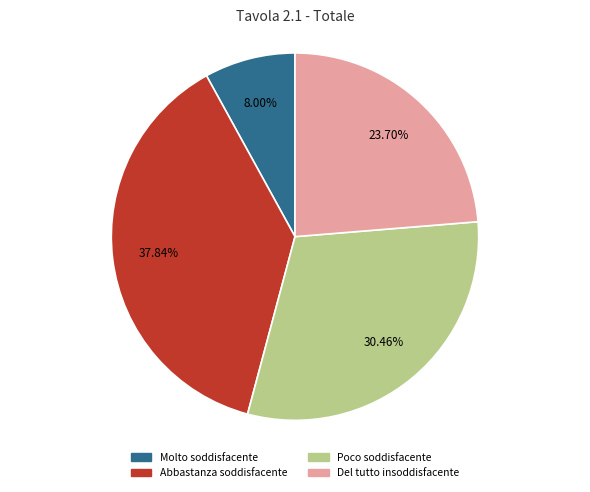

Count the number of slices in the pie.

4